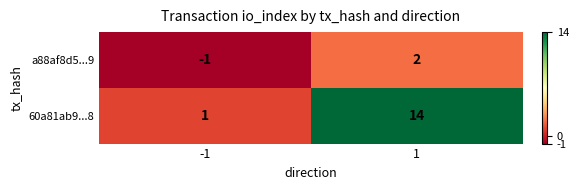

List the series in order of their overall mean, highest first.

60a81ab9...8, a88af8d5...9